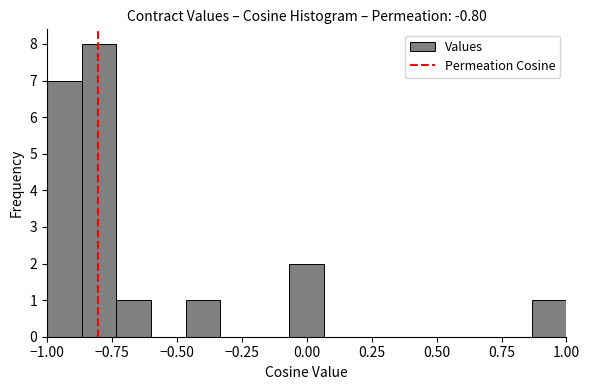

Around what value on the x-axis is the tallest bar? Give the approximate position of its centre, as read against the axis.

-0.80